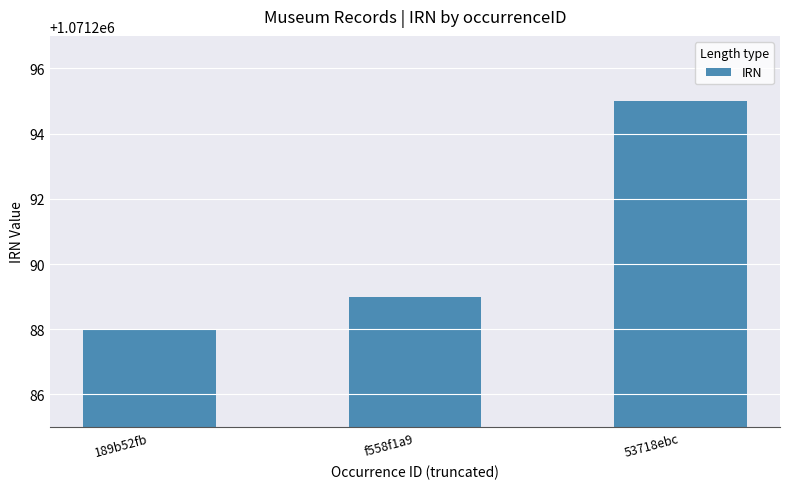

Rank the categories by value from lowest to highest.

189b52fb, f558f1a9, 53718ebc